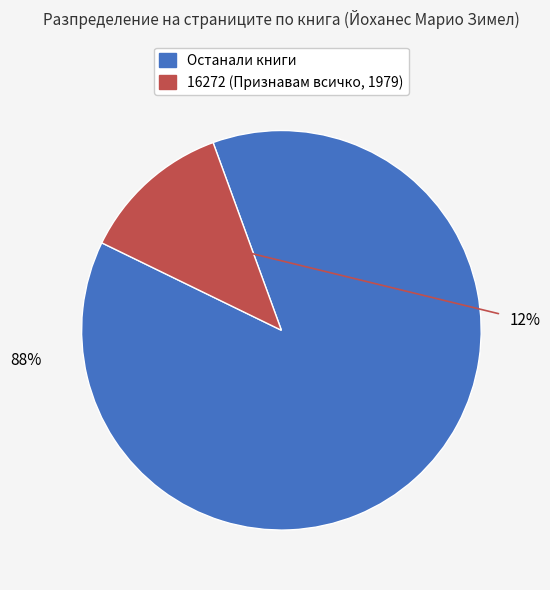

Does 4743 account for over 50% of the chart?

No